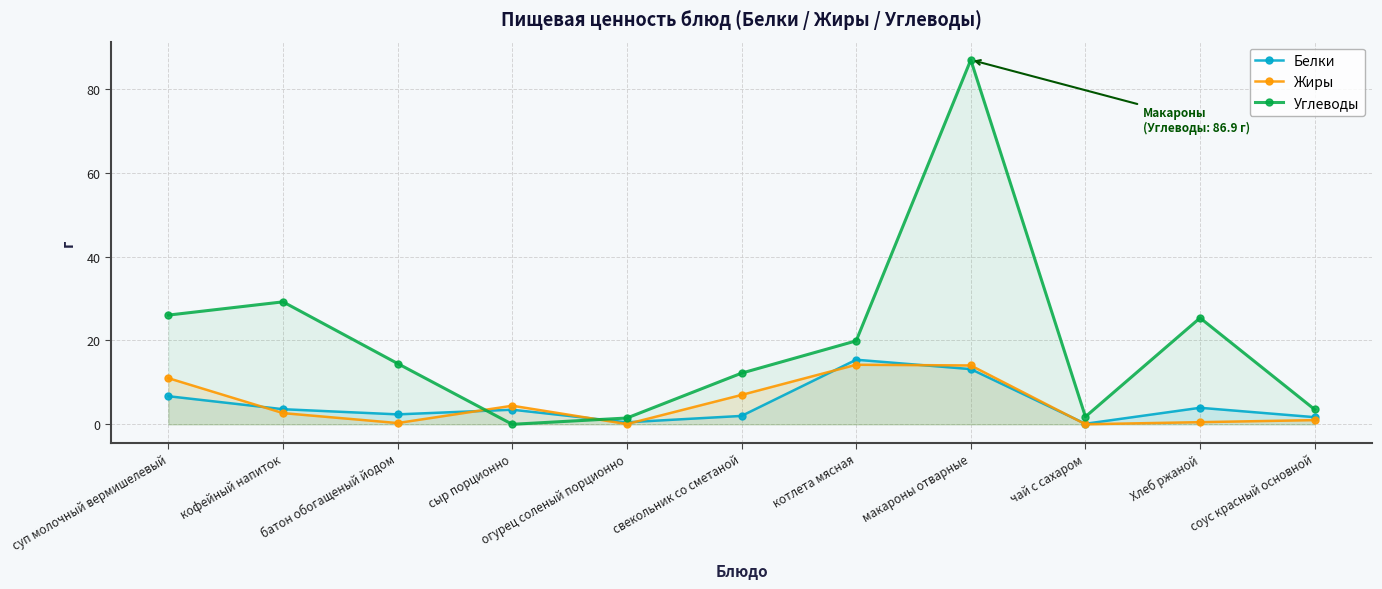

Does the chart have visible grid lines?

Yes